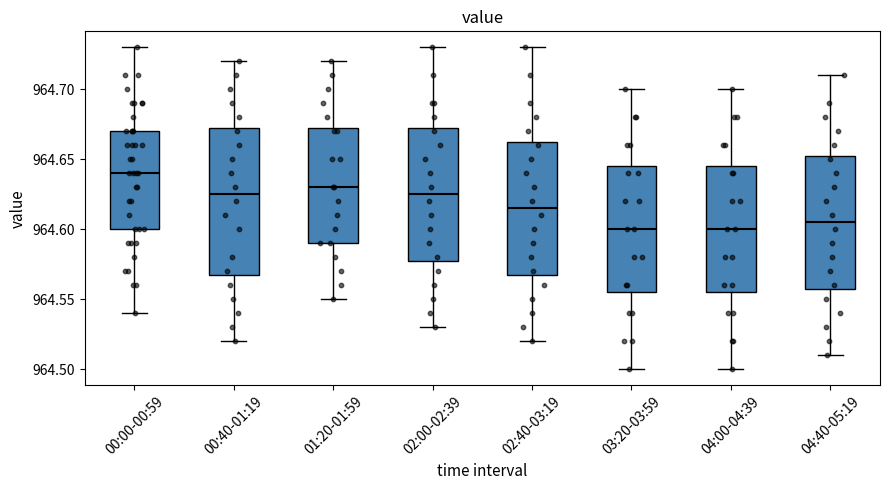

Which box's median line is the highest?

00:00-00:59